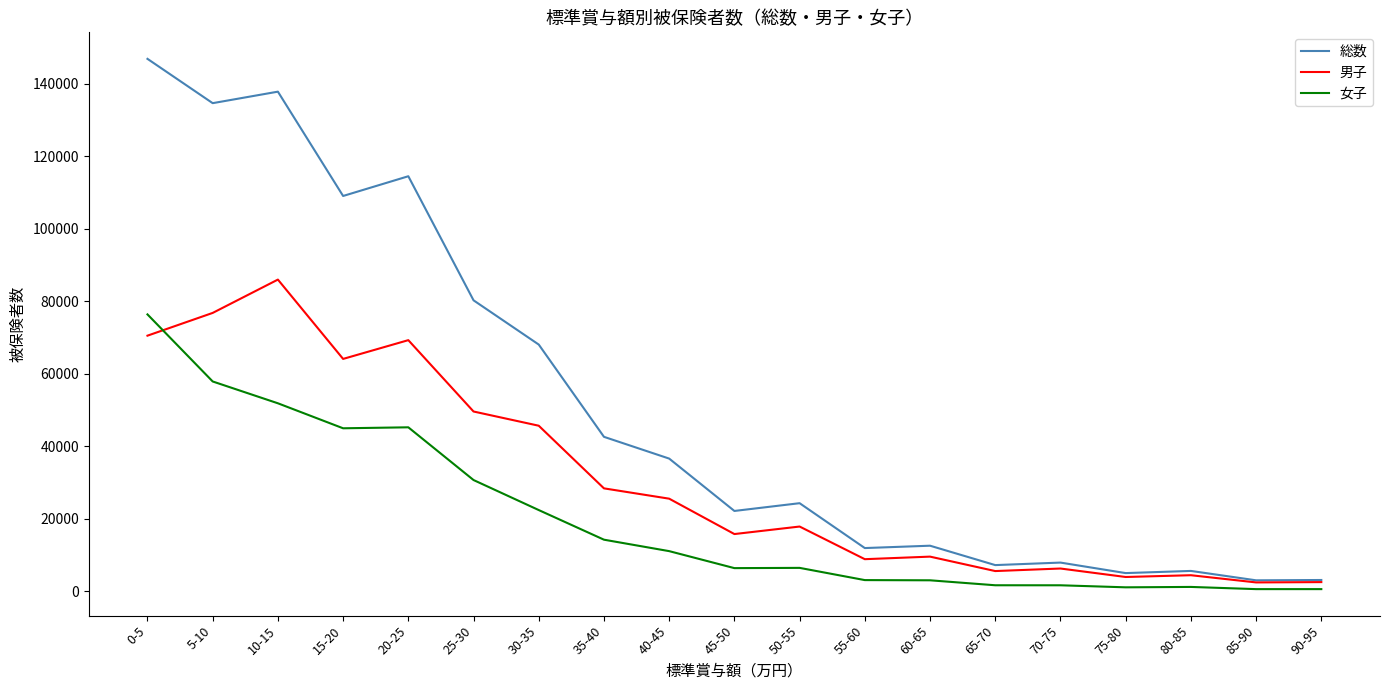

At which label does 女子 first exceed 6440?

0-5